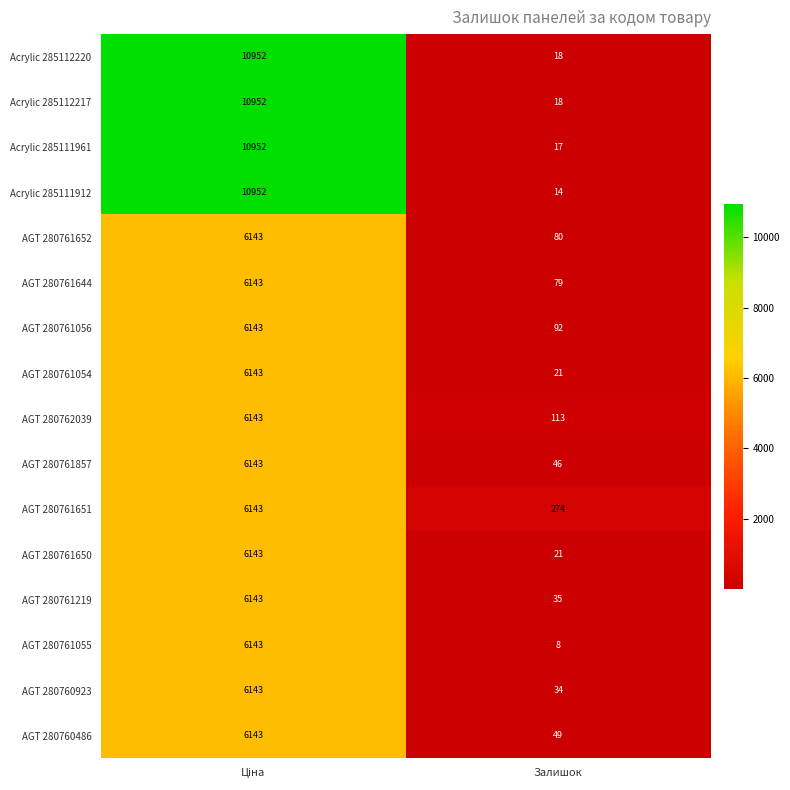

What is the maximum value for AGT 280761219?

6143